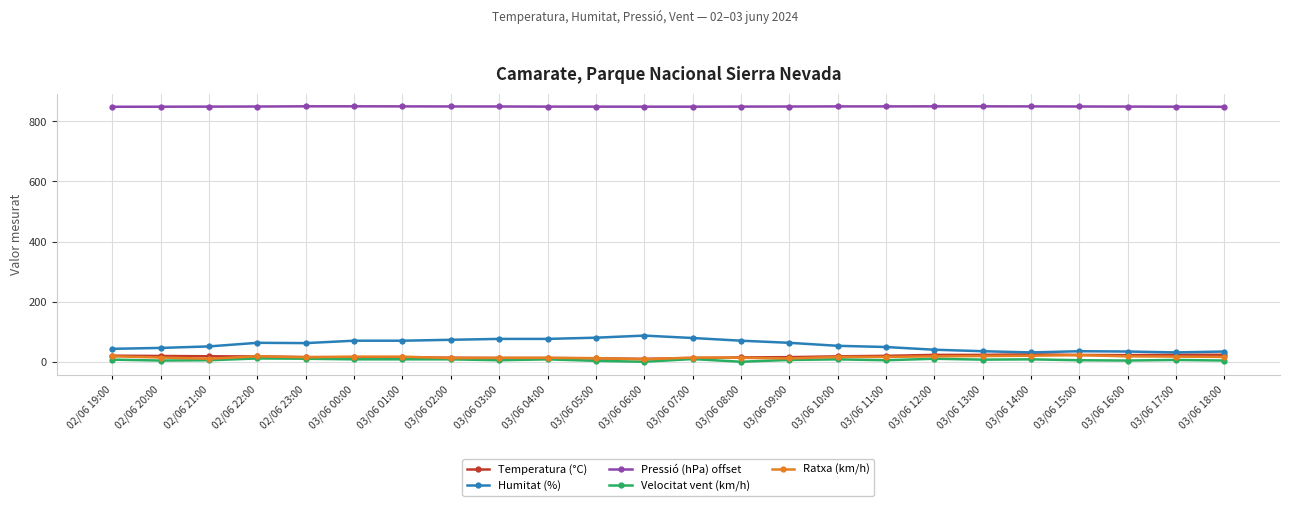

What is the minimum value for Humitat (%)?

31.0